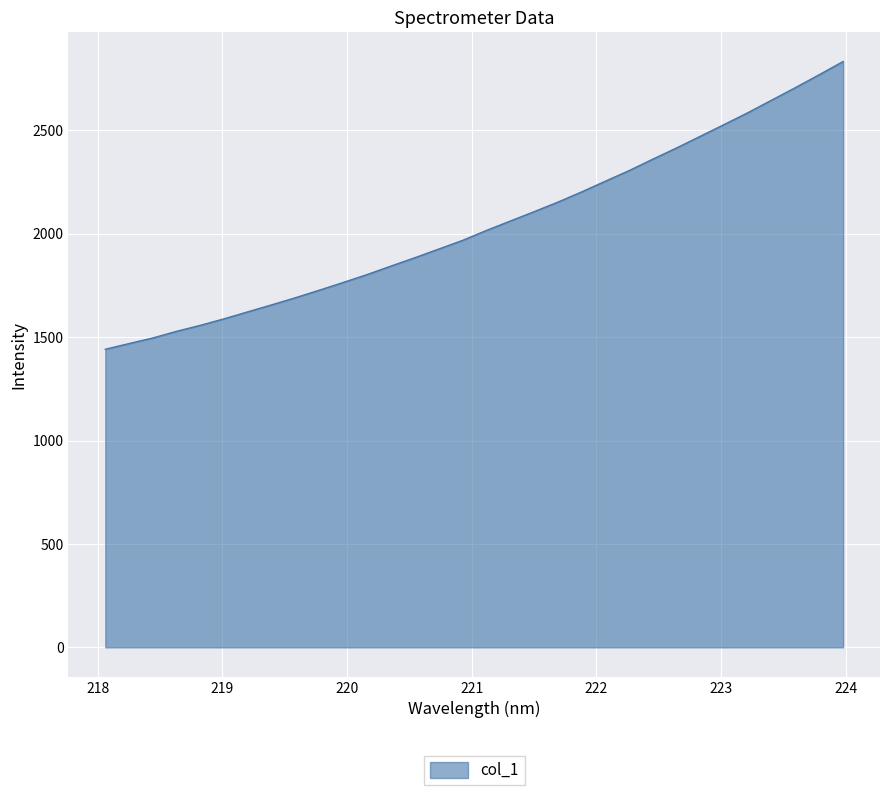

What is the difference between the maximum and minimum values?

1391.6